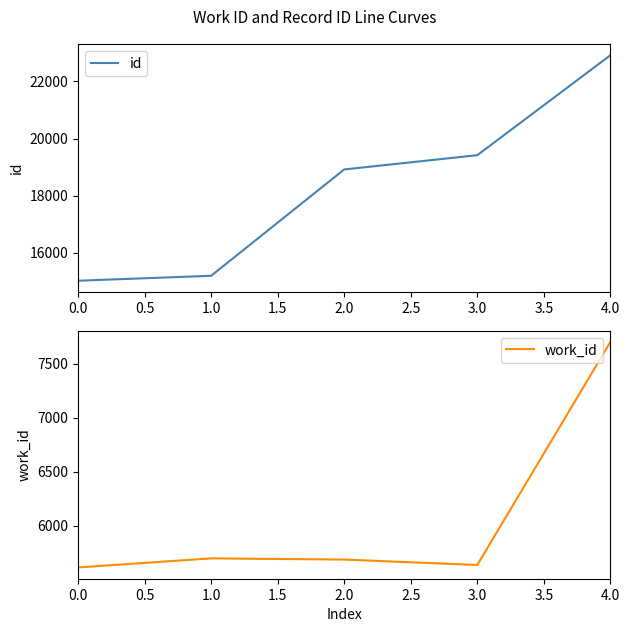

True or false: work_id and id intersect in this chart.

False